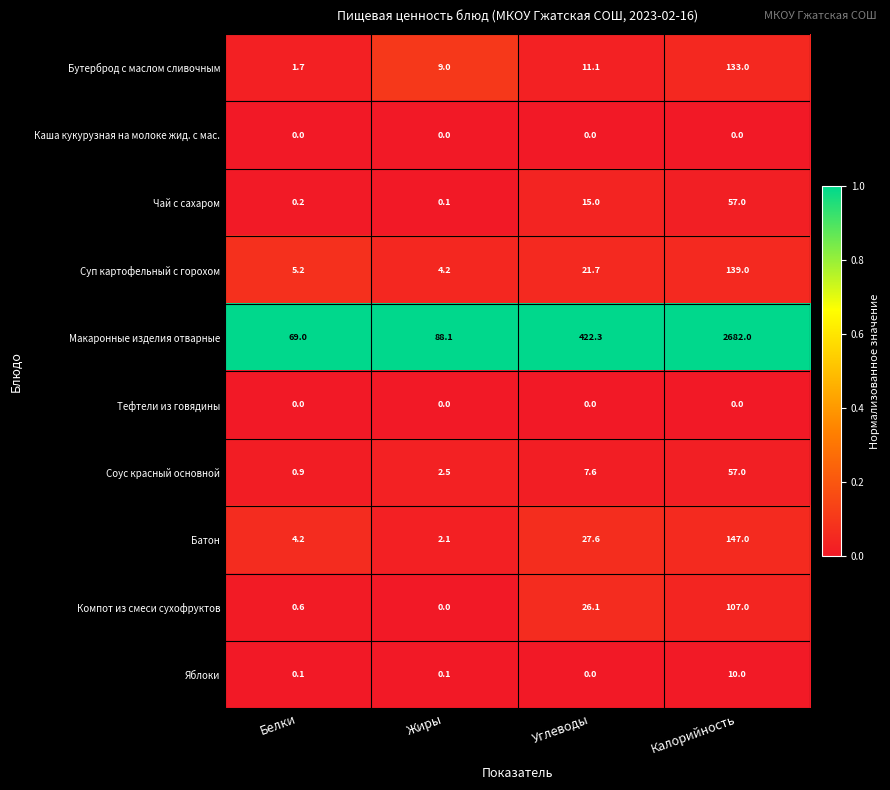

The value of Соус красный основной at Белки is 0.9. True or false?

True